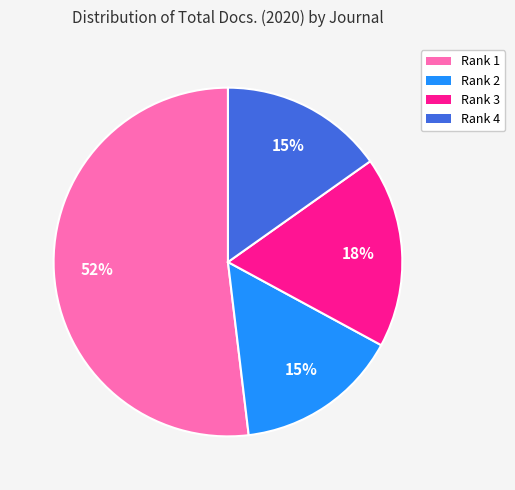

To the nearest percent, what is the average slice percentage?

25%